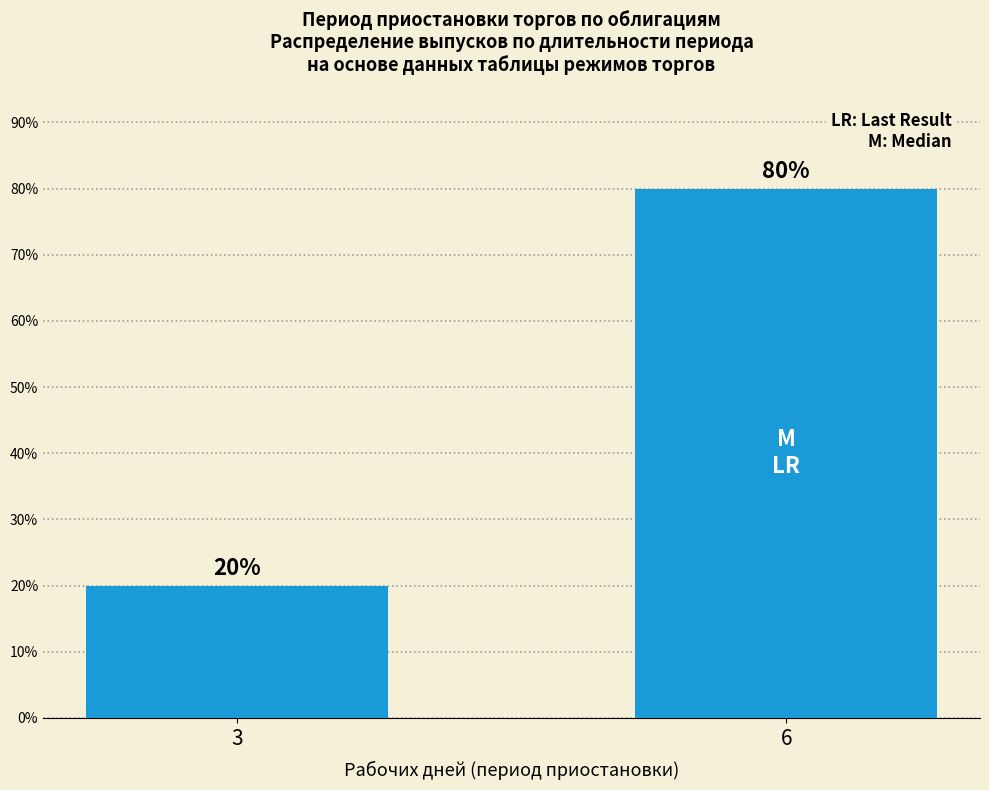

List the labels in order of value, largest first.

6, 3